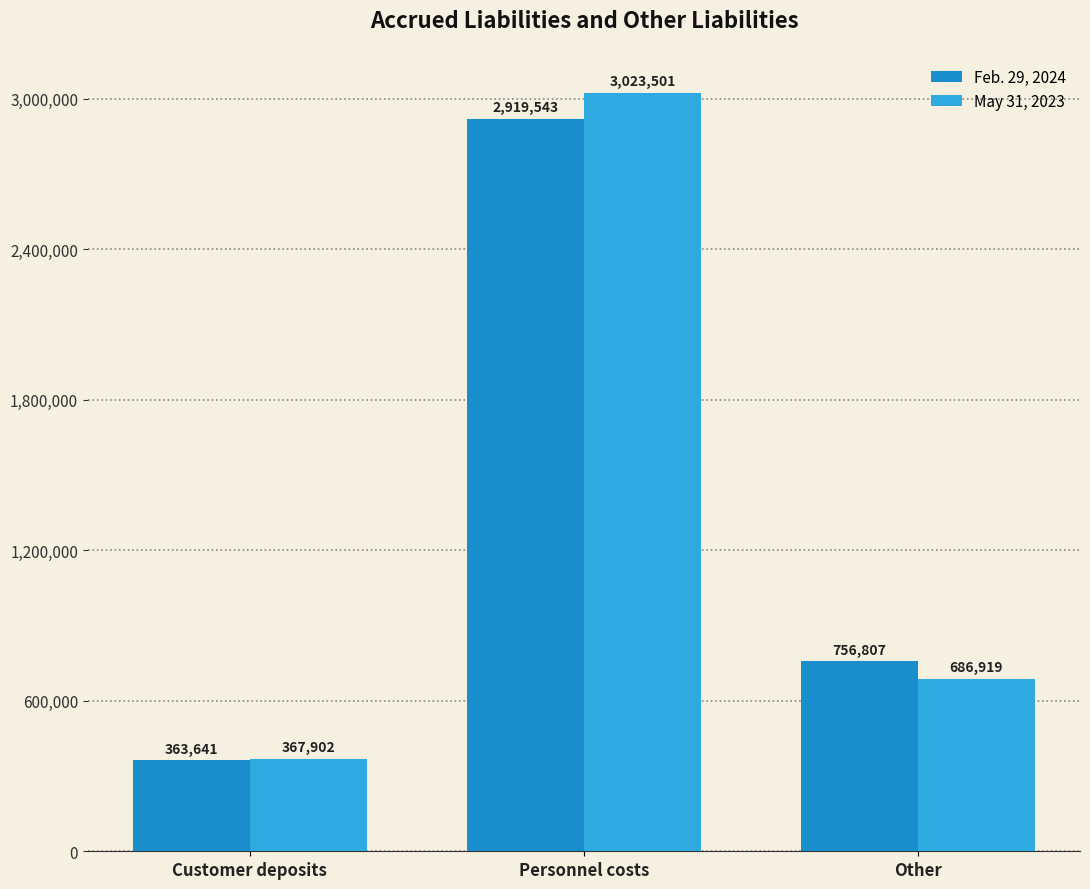

What value does the Feb. 29, 2024 series have at Customer deposits?

363641